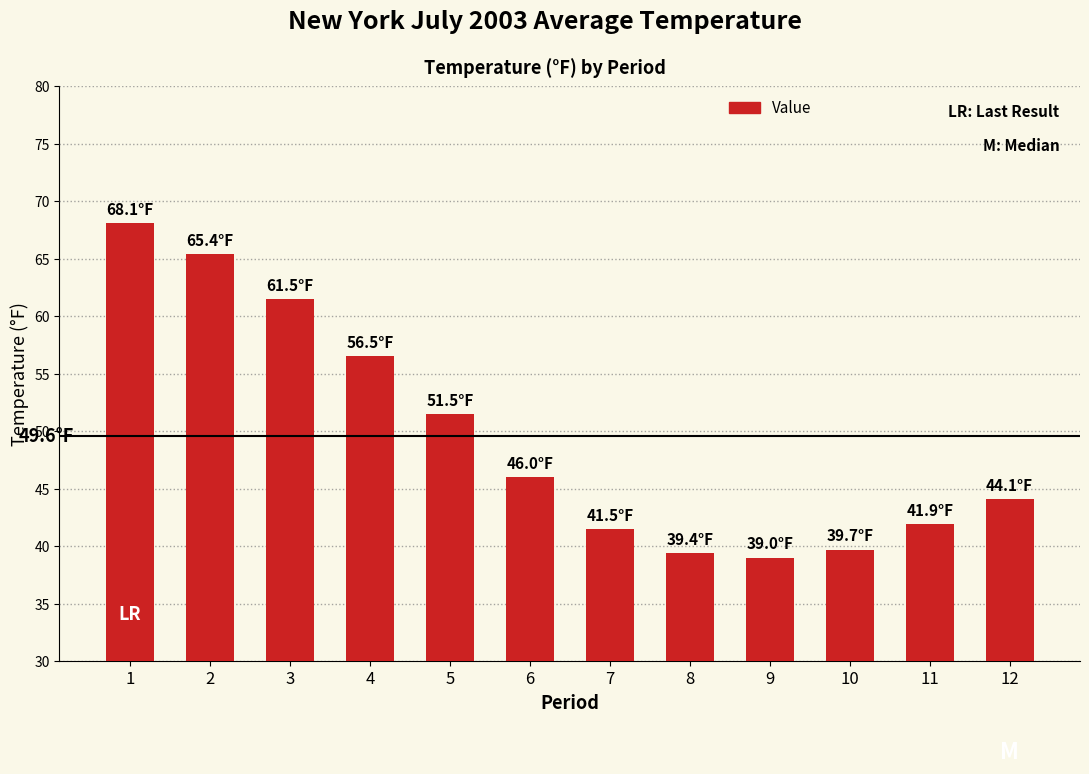

Reading right to left, what are all the values shown in this chart?

12=44.1	11=41.9	10=39.7	9=39.0	8=39.4	7=41.5	6=46.0	5=51.5	4=56.5	3=61.5	2=65.4	1=68.1